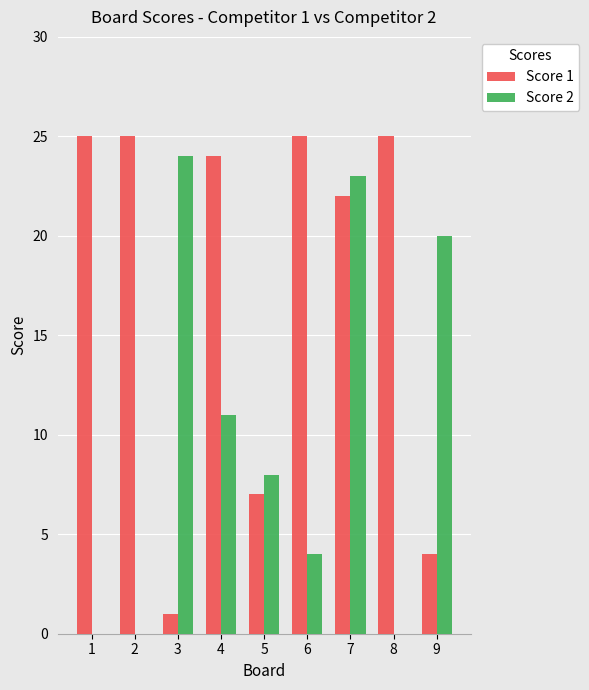

Reading right to left, list all the values displayed in this chart.

Score 1: 9=4	8=25	7=22	6=25	5=7	4=24	3=1	2=25	1=25
Score 2: 9=20	8=0	7=23	6=4	5=8	4=11	3=24	2=0	1=0